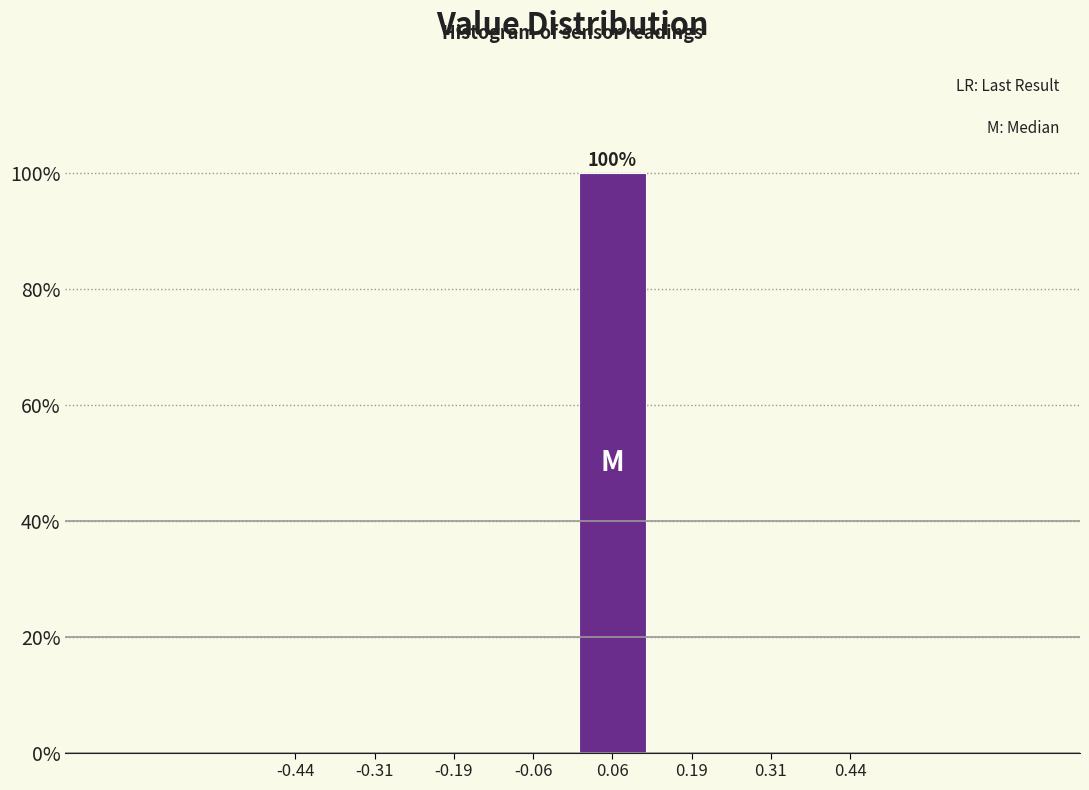

Which range on the x-axis has the tallest bar?

0.000 to 0.125